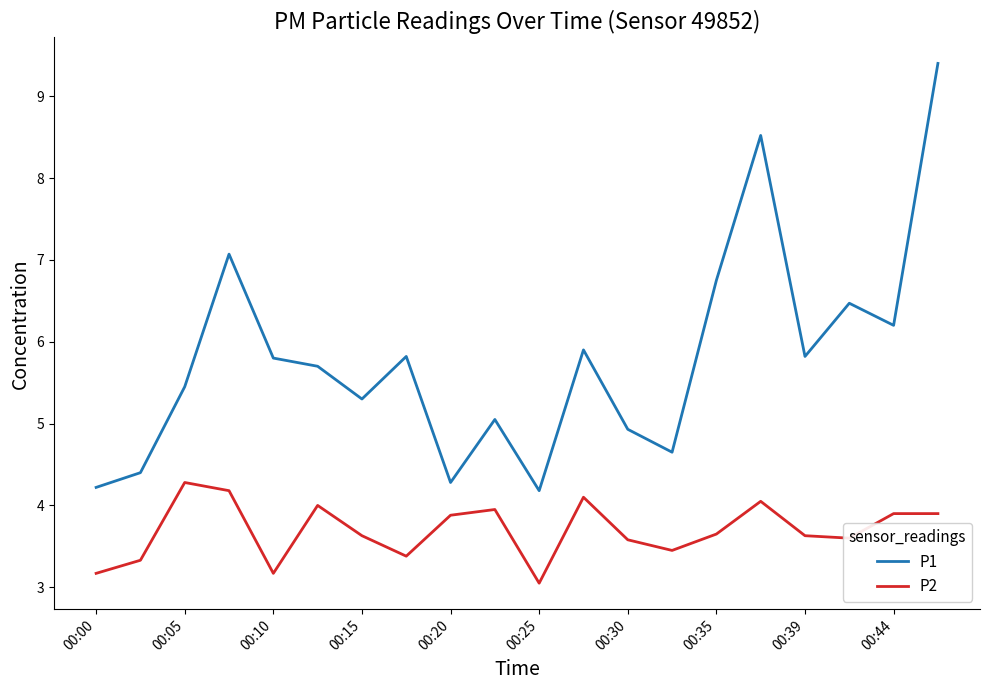

True or false: P2 and P1 cross at least once.

False